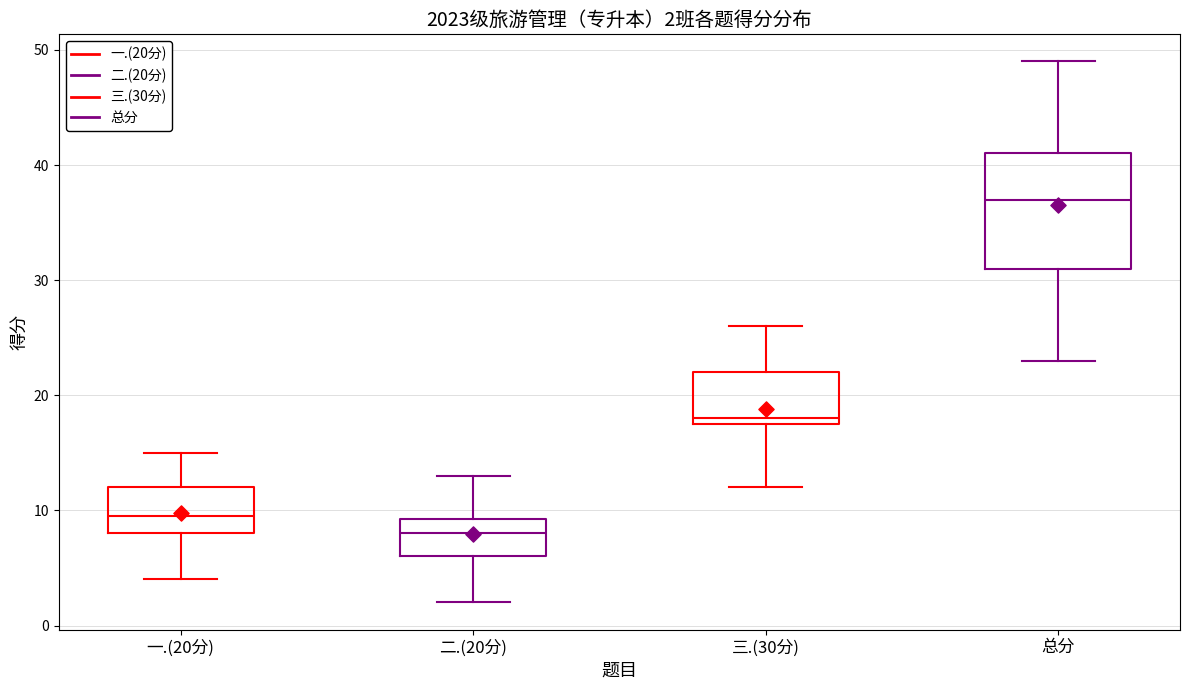

Comparing the boxes themselves (not the whiskers), which one is the tallest?

总分